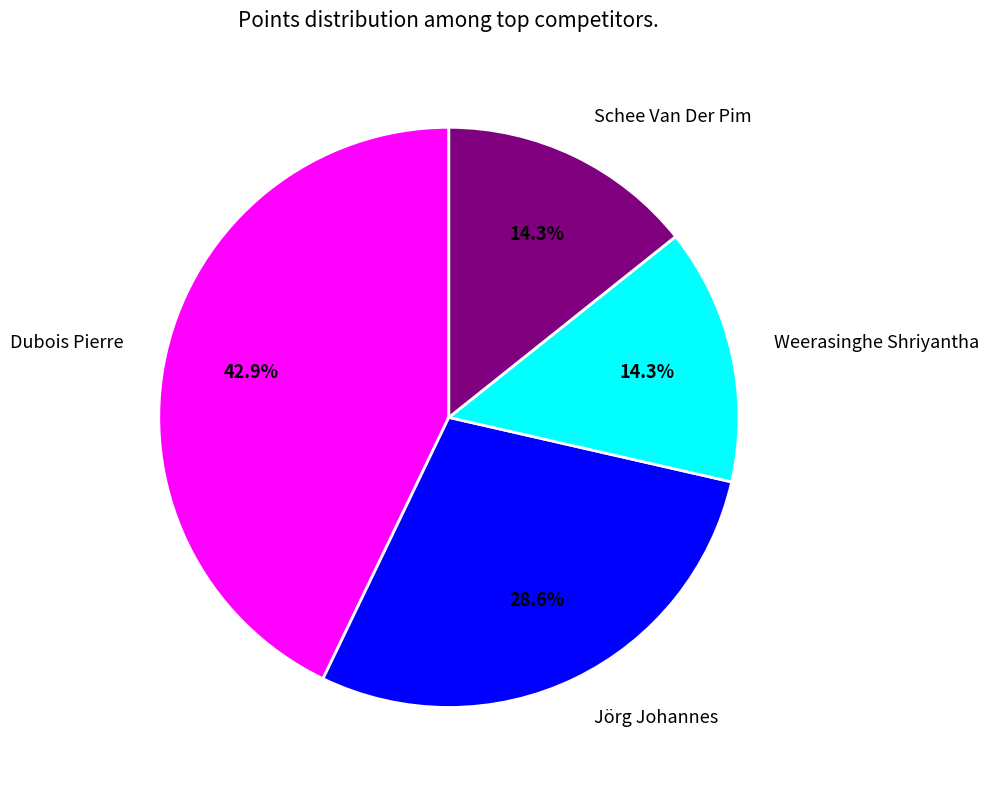

To the nearest percent, what is the average slice percentage?

25%